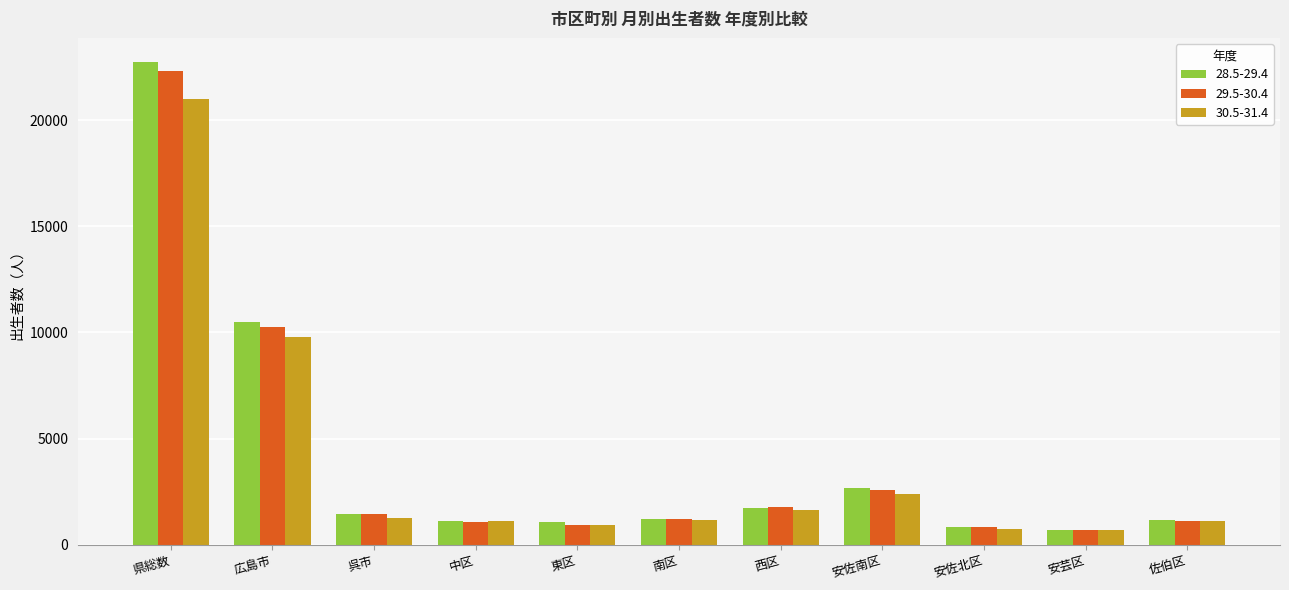

Read the 28.5-29.4 value at 広島市.

10507